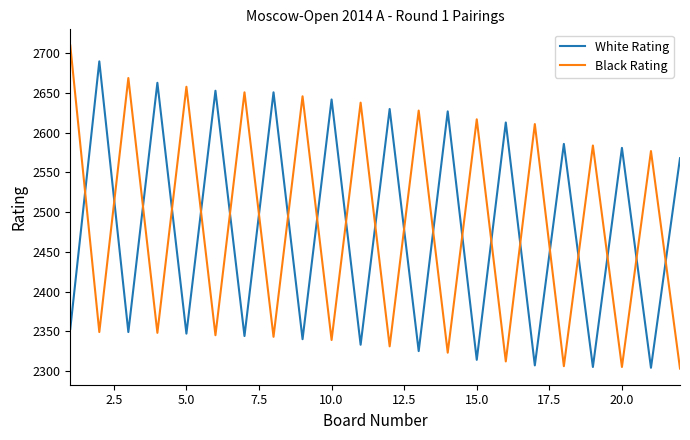

Rank the series by their maximum value, from highest to lowest.

Black Rating, White Rating